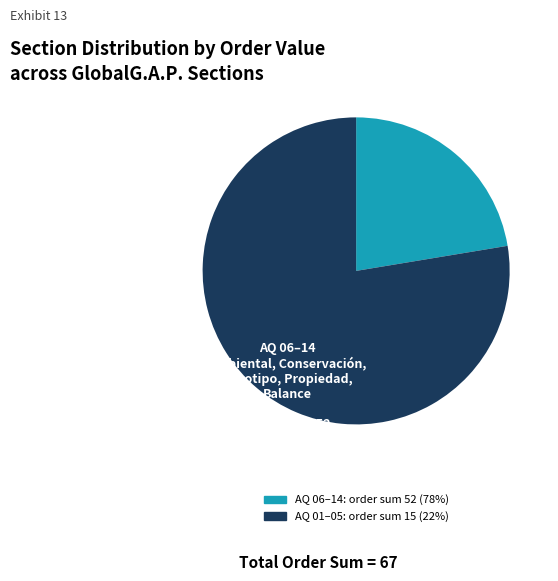

Does any single category account for the majority?

Yes